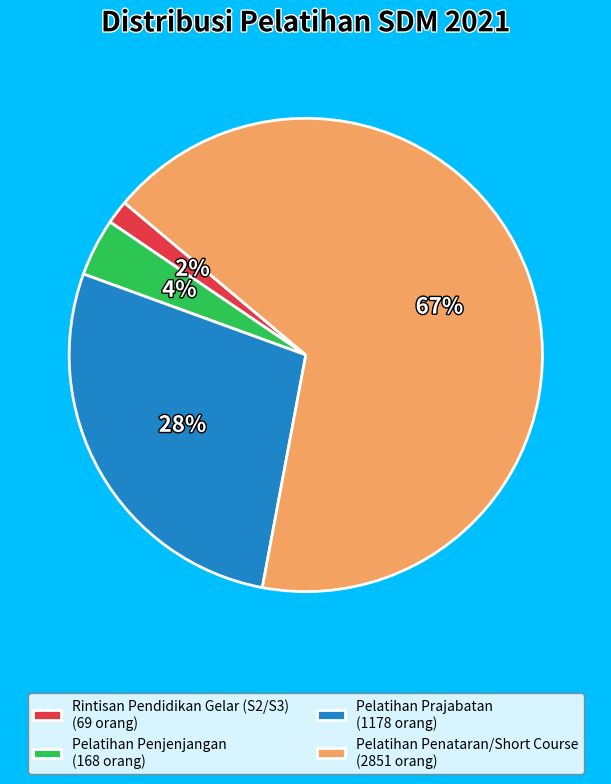

True or false: Rintisan Pendidikan Gelar (S2/S3) accounts for 10% of the total.

False